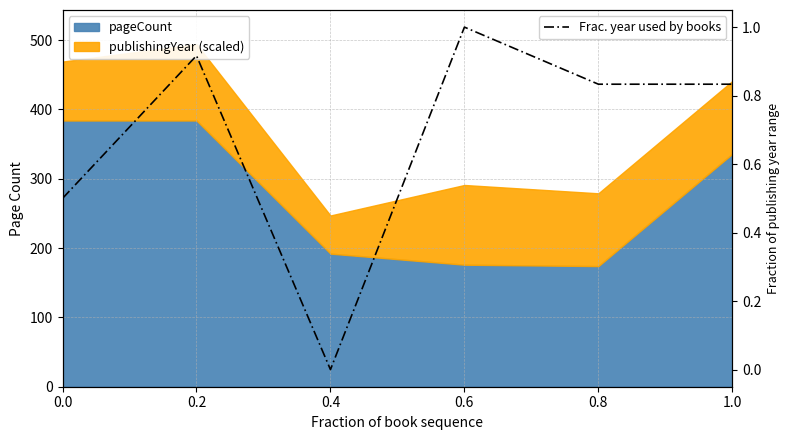

The value at 0.0 is 0.2. True or false?

False